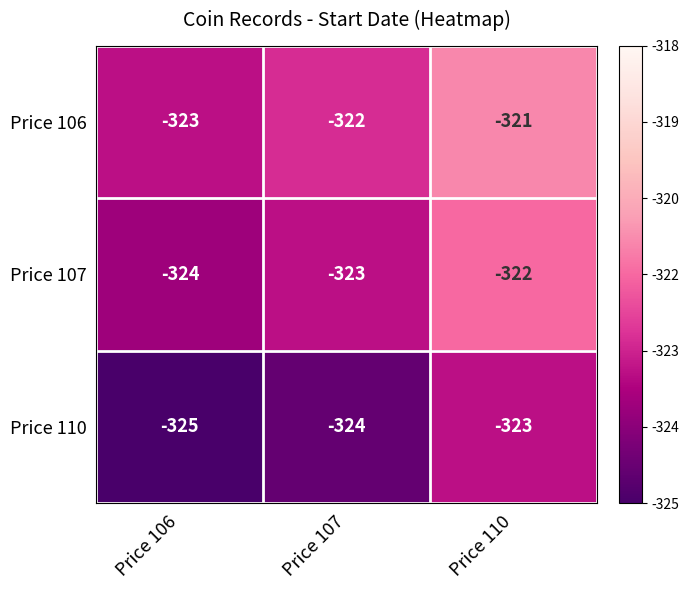

Which label corresponds to the largest value in the chart?

Price 110